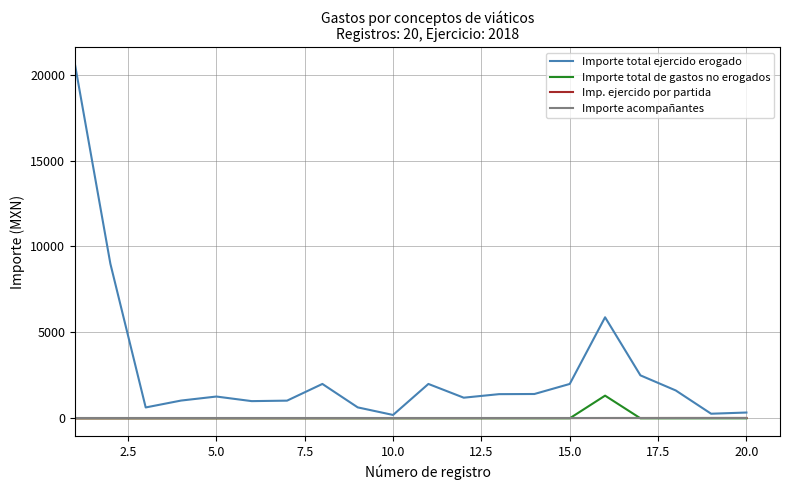

What is the highest value of the Importe total ejercido erogado series?

20578.2